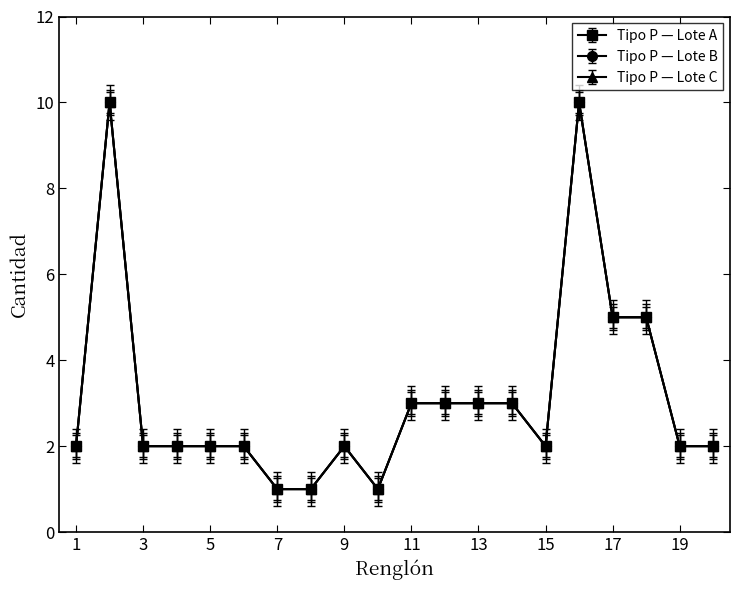

Does the chart have visible grid lines?

No